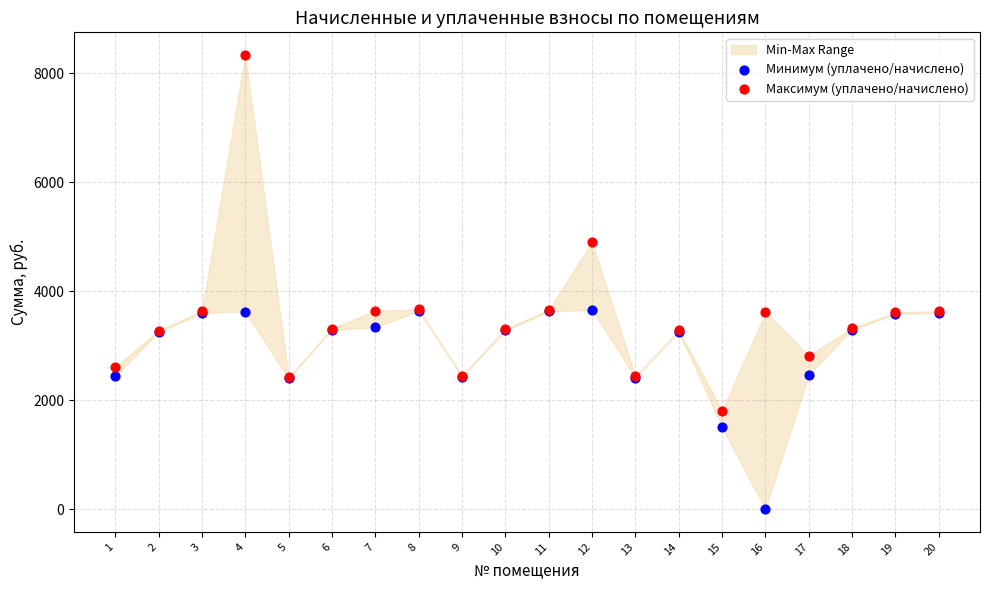

In the Максимум (уплачено/начислено) series, what Y value is closest to 5073?

4900.0